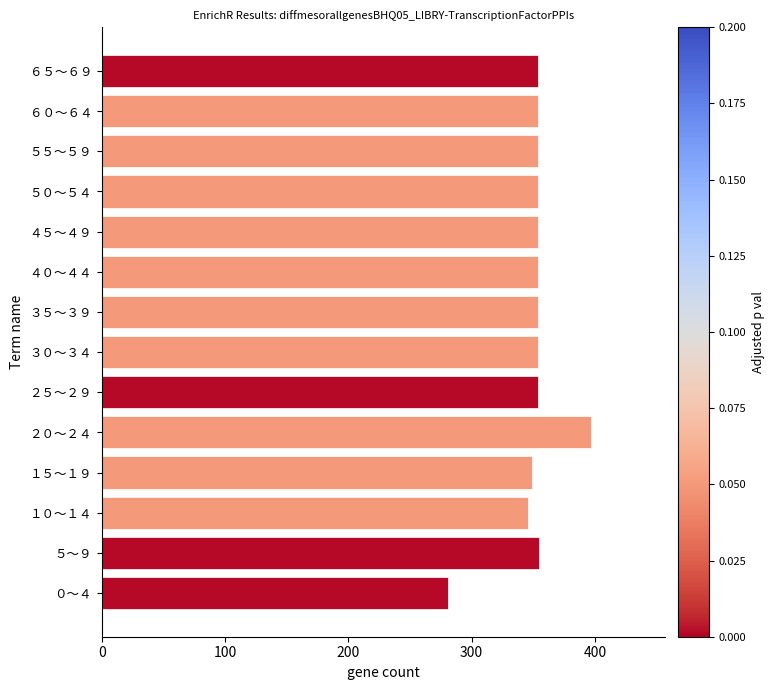

What is the average value?

351